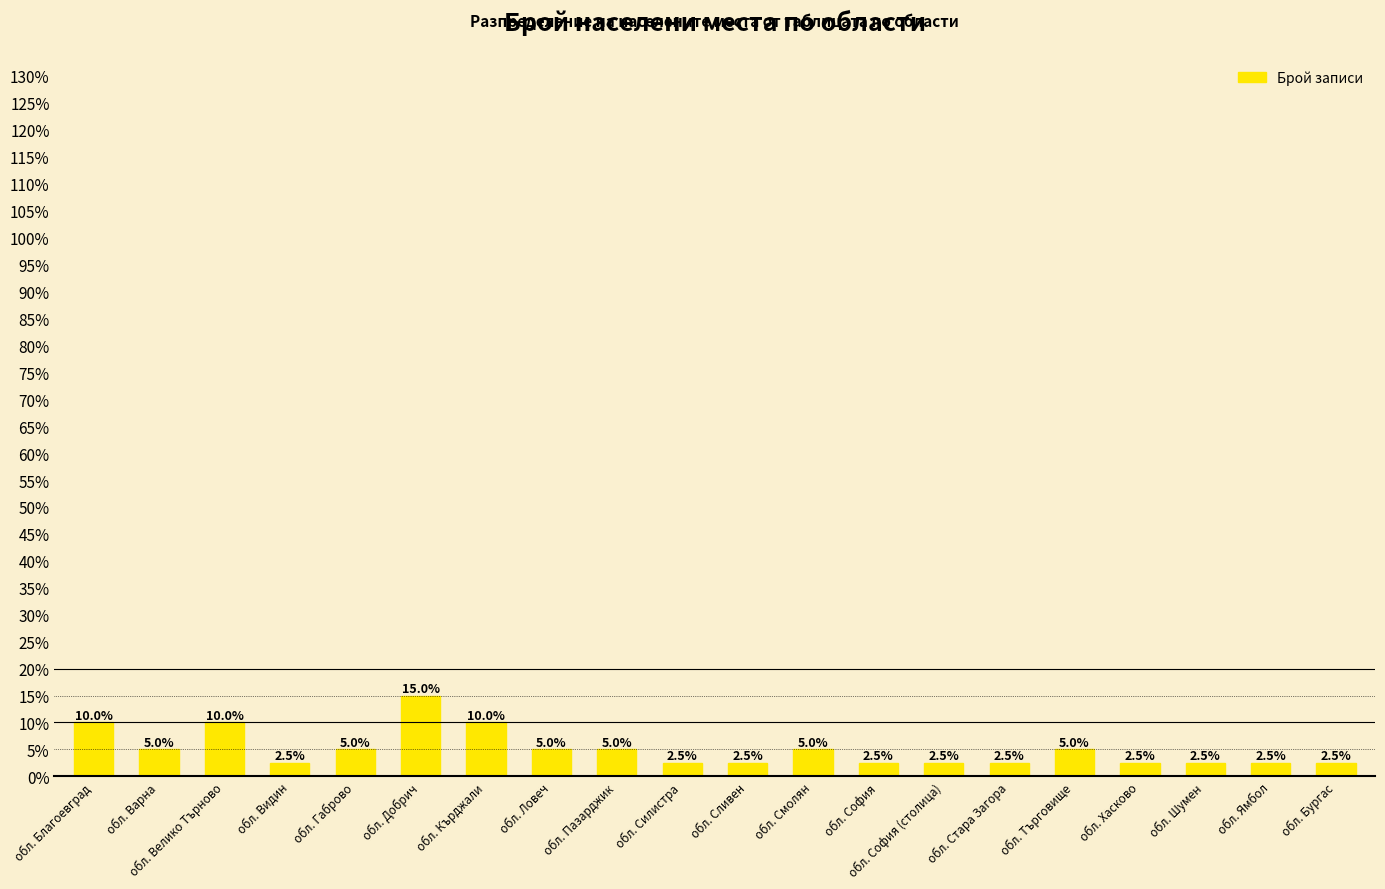

What is the label of the 15th bar from the left?

обл. Стара Загора